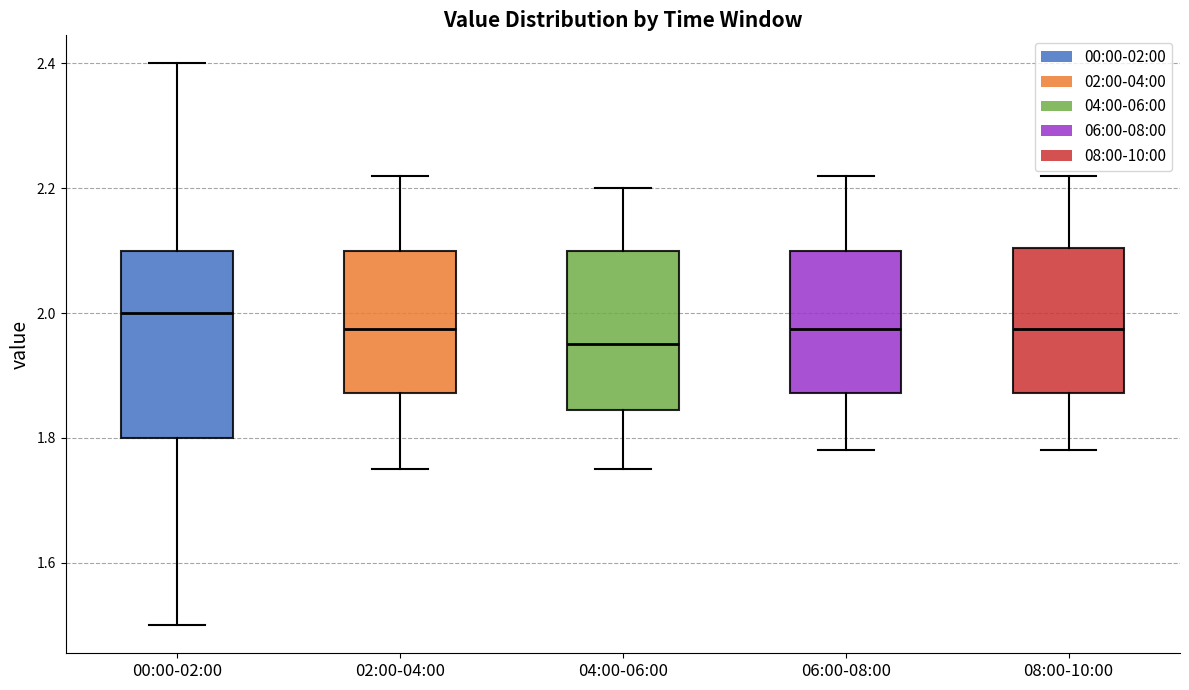

Where does the upper whisker of the box for 08:00-10:00 end on the y-axis? The values are not printed on the chart, so give them approximately, as read against the axis.

2.22